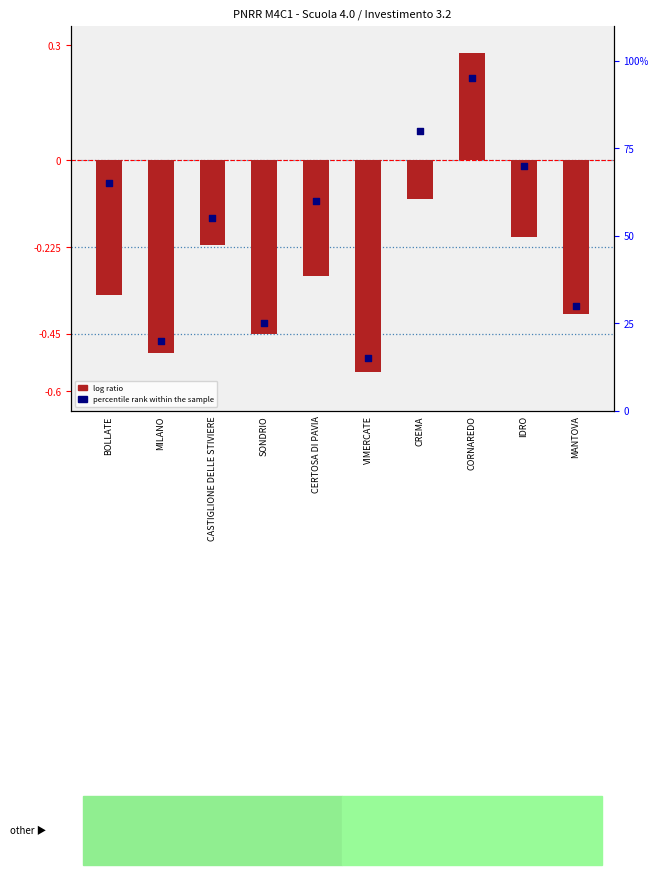

Which series reaches the maximum Y coordinate?

percentile rank within the sample